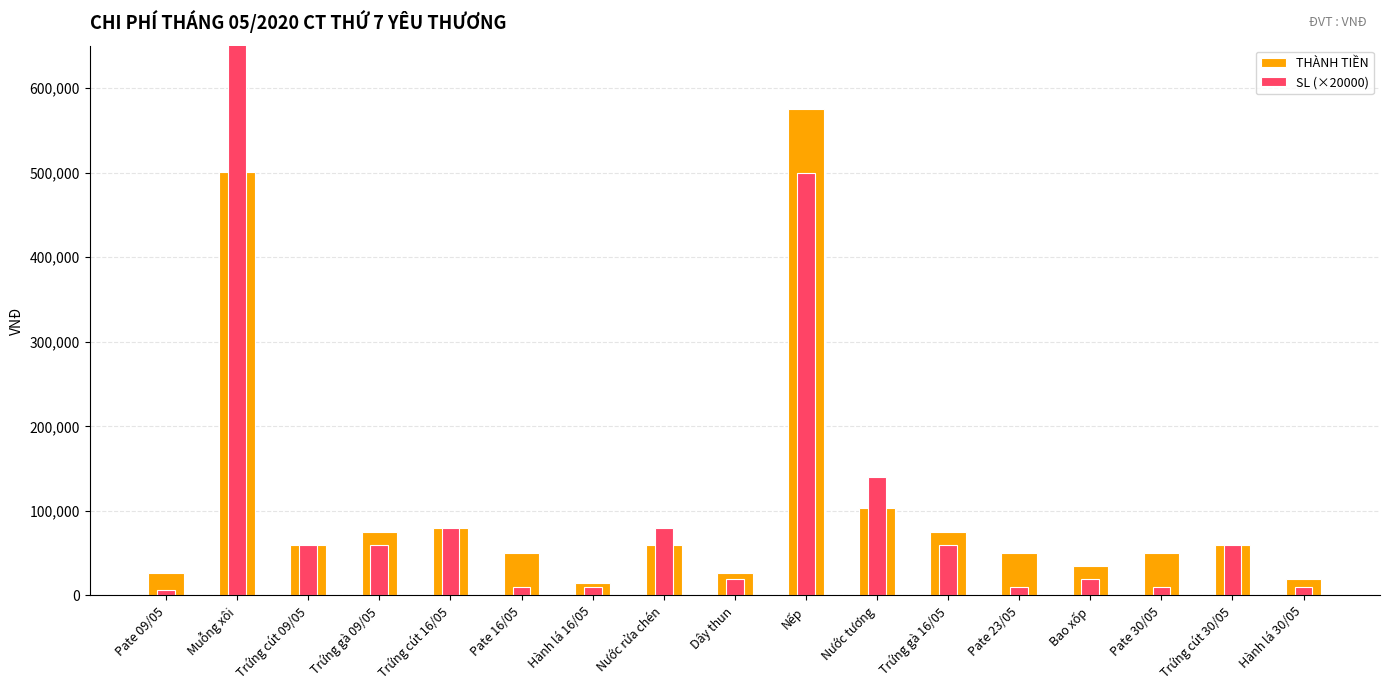

What is the difference between the SL (×20000) values at Pate 16/05 and Trứng gà 09/05?

50000